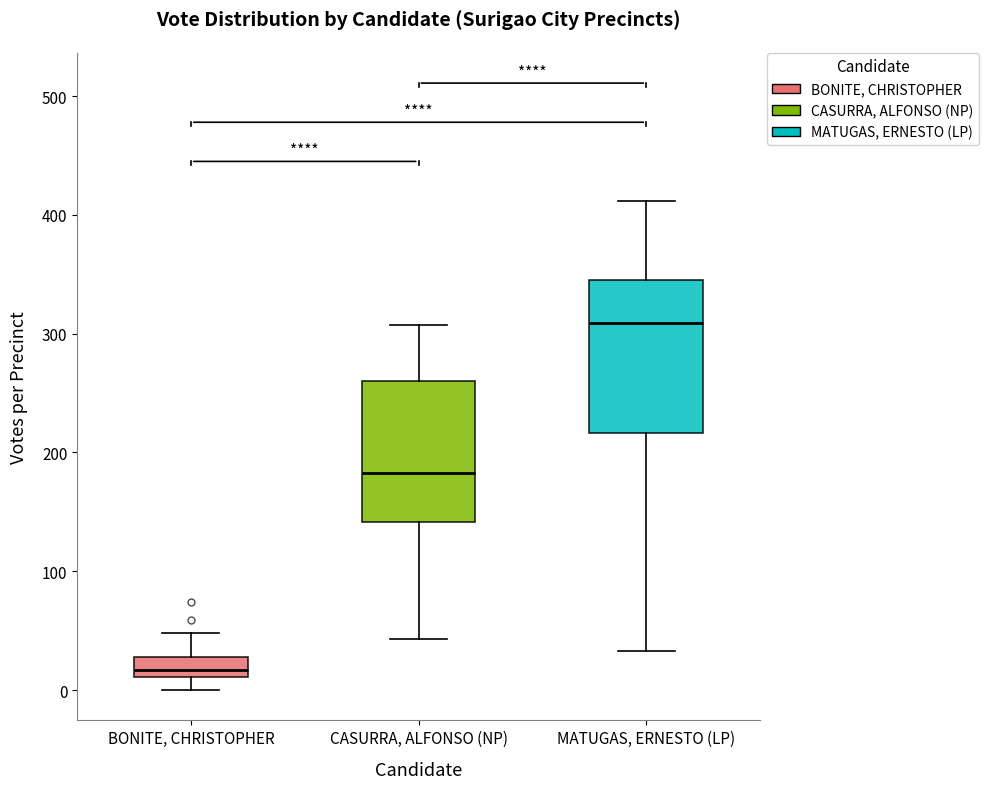

Which box's median line is the highest?

MATUGAS, ERNESTO (LP)